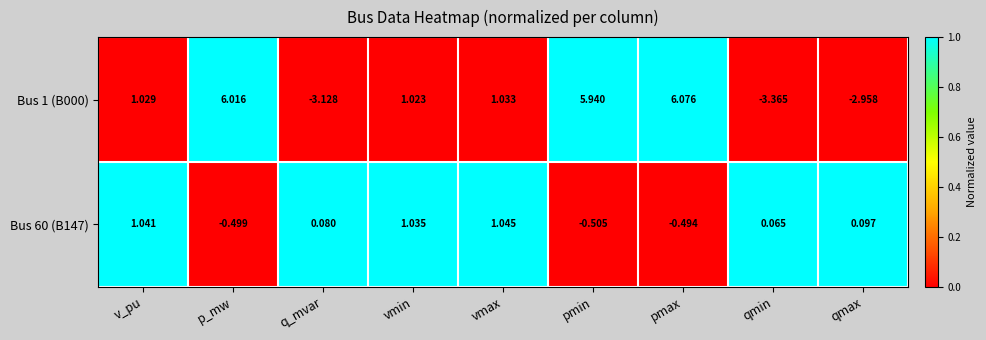

Which category has the lowest value in the Bus 1 (B000) series?

qmin